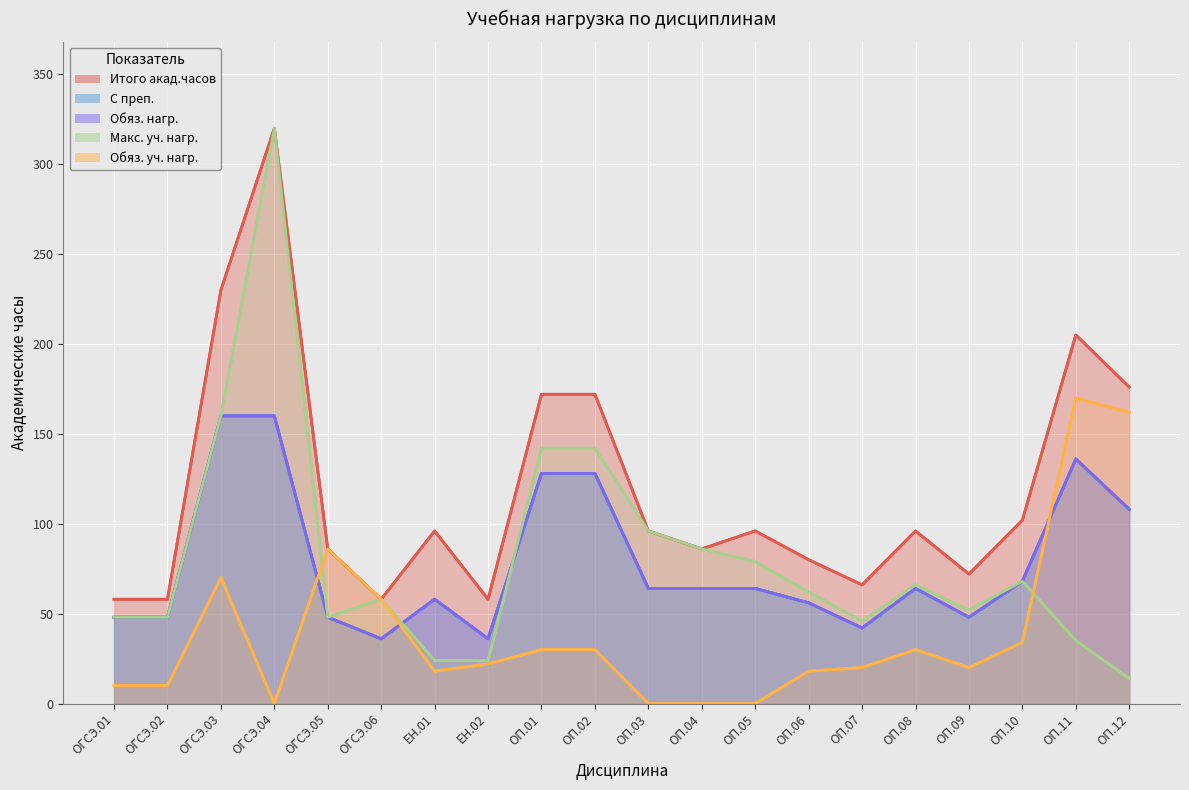

True or false: Обяз. нагр. and С преп. intersect in this chart.

False